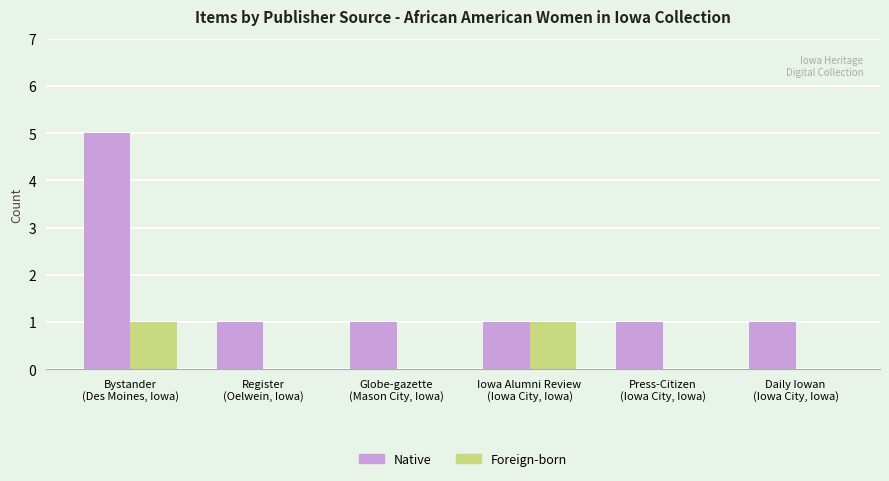

Is the value of Foreign-born at Press-Citizen
(Iowa City, Iowa) greater than the value of Native at Iowa Alumni Review
(Iowa City, Iowa)?

No